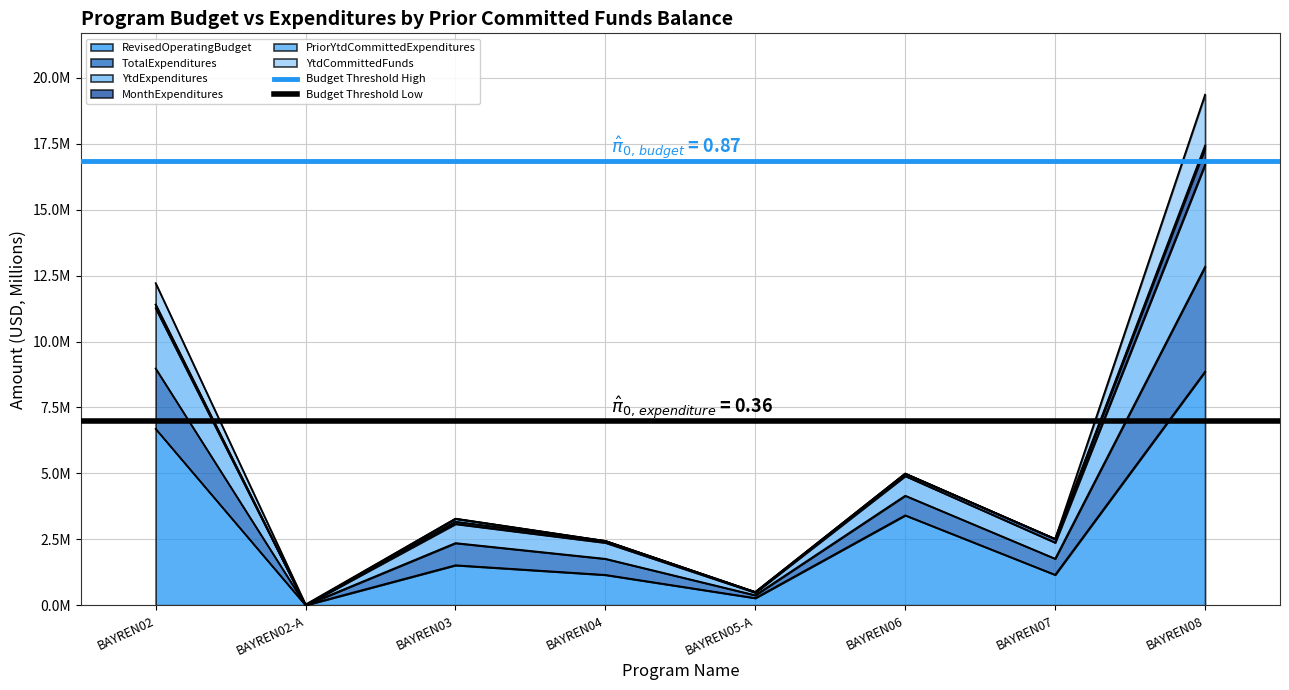

What position from the right is BAYREN02-A?

1